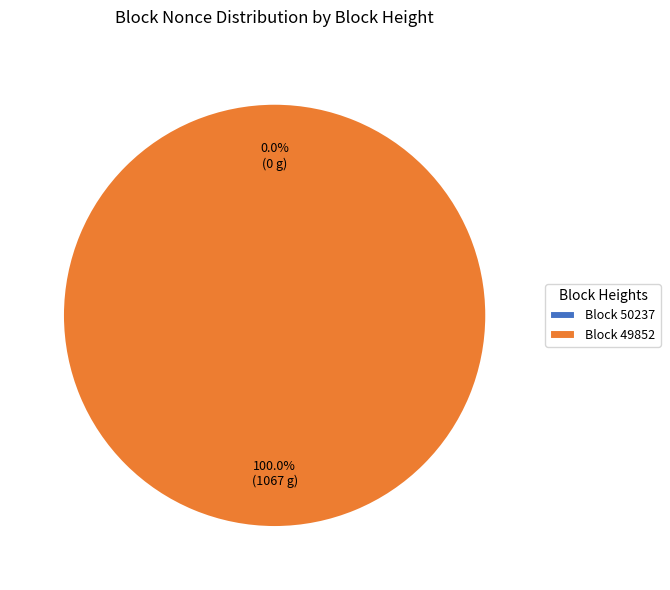

What is the total percentage of 50237 and 49852?

100.0%